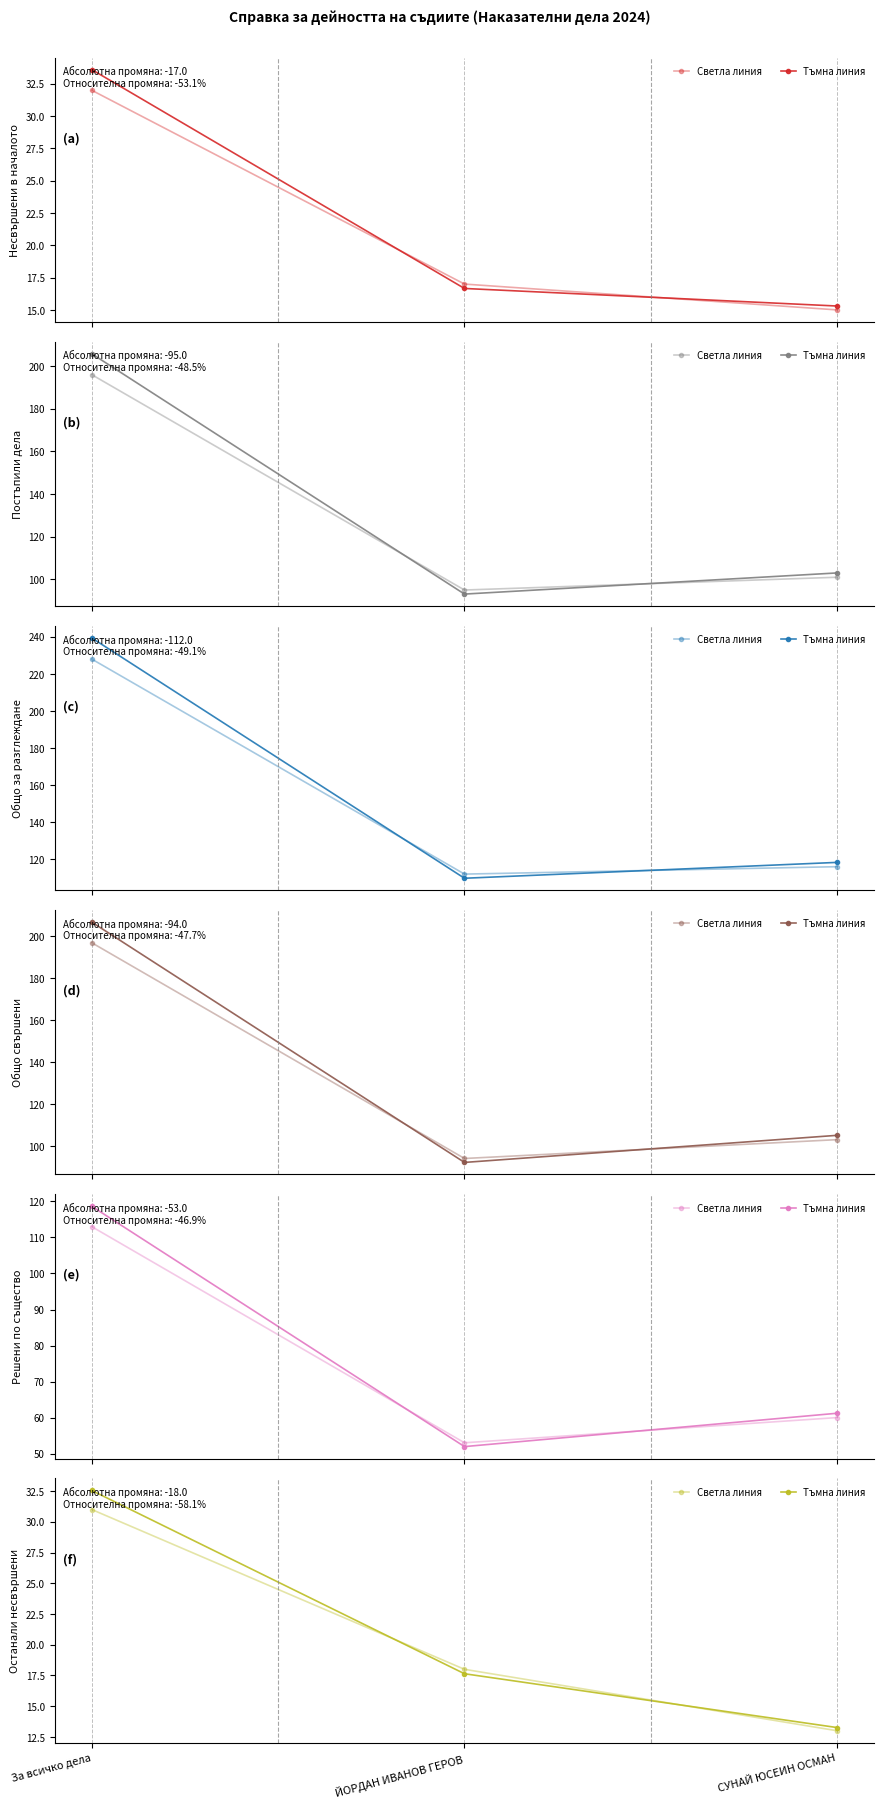

What is the sum of the Несвършени в началото values at За всичко дела and ЙОРДАН ИВАНОВ ГЕРОВ?

49